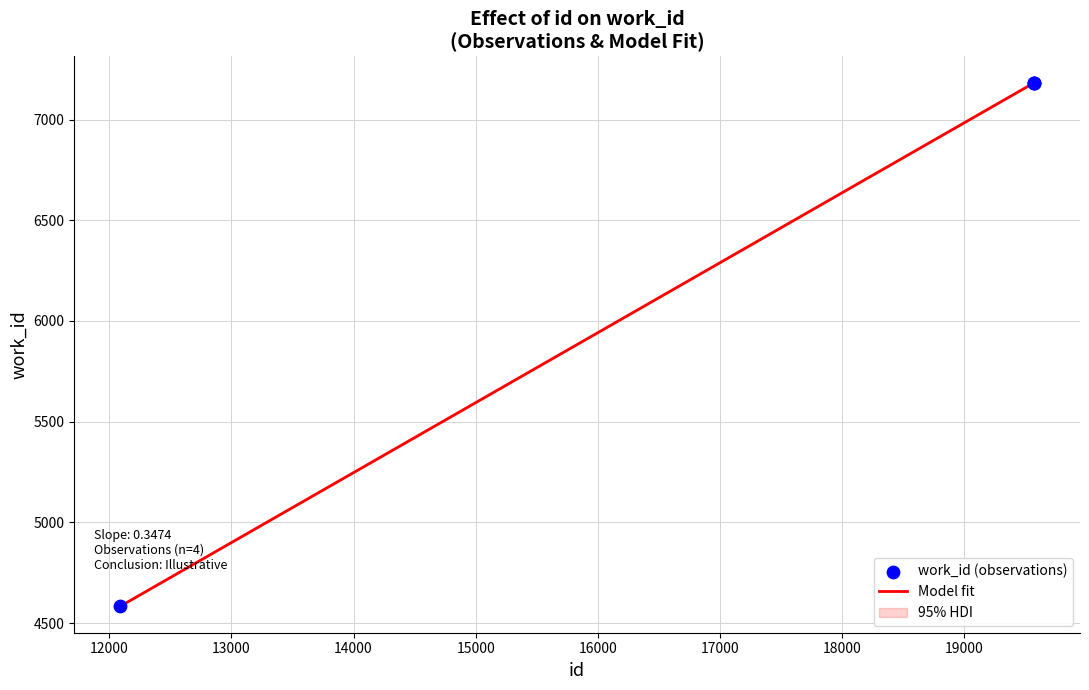

Approximately how many times larger is the value at 19572 compared to 12088?

1.6